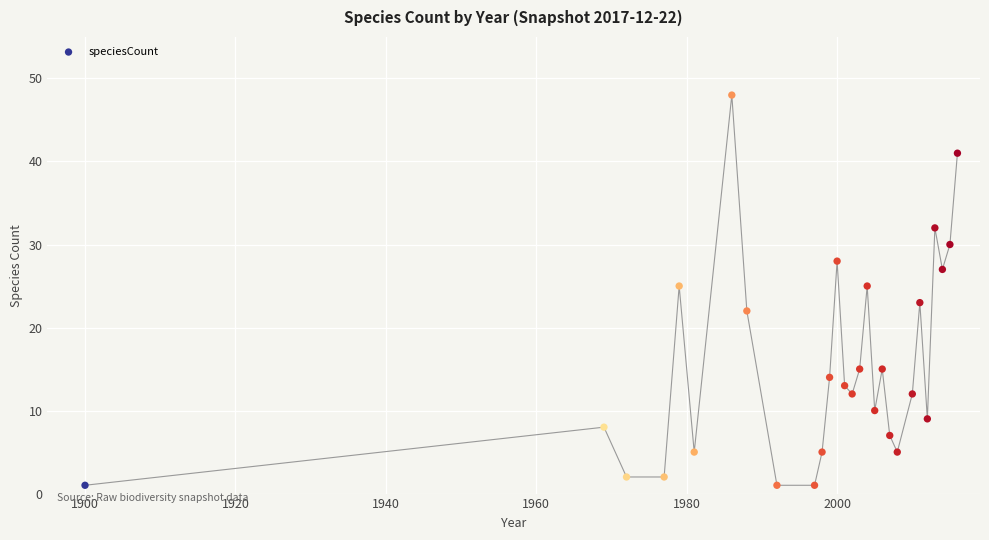

What is the range of X values (max minus min)?

116